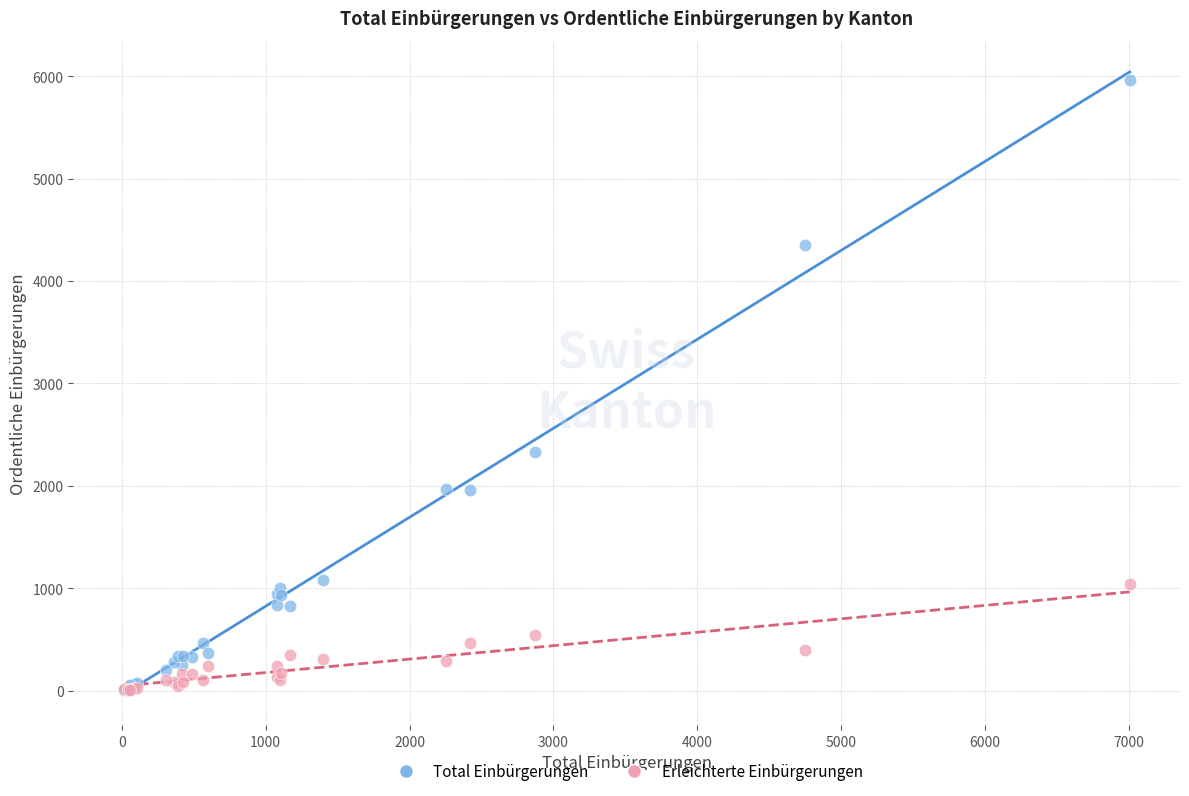

Which series contains the highest Y value?

Total Einbürgerungen